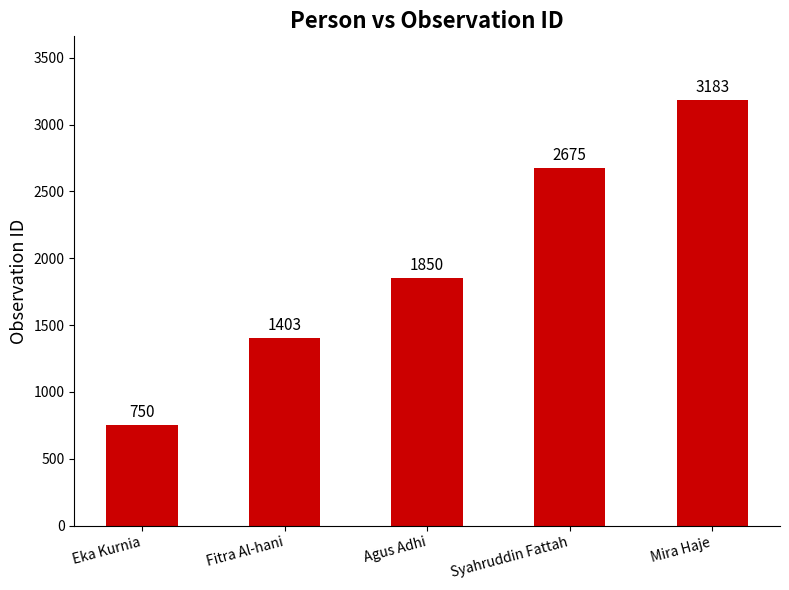

The chart shows a value of 1629 at Syahruddin Fattah. True or false?

False